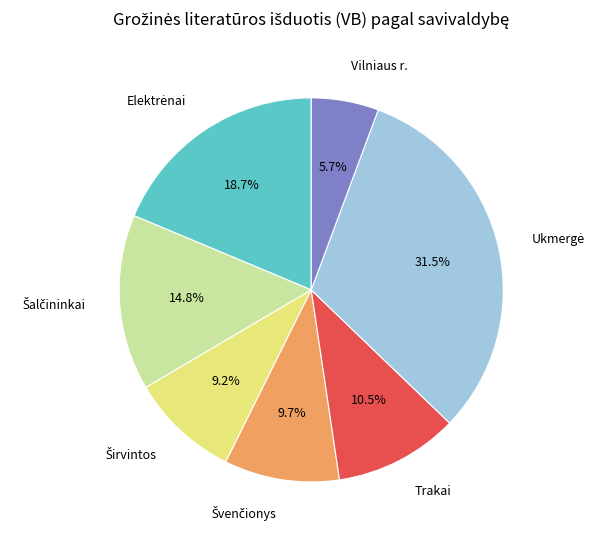

How much of the chart is everything except Trakai?

89.5%